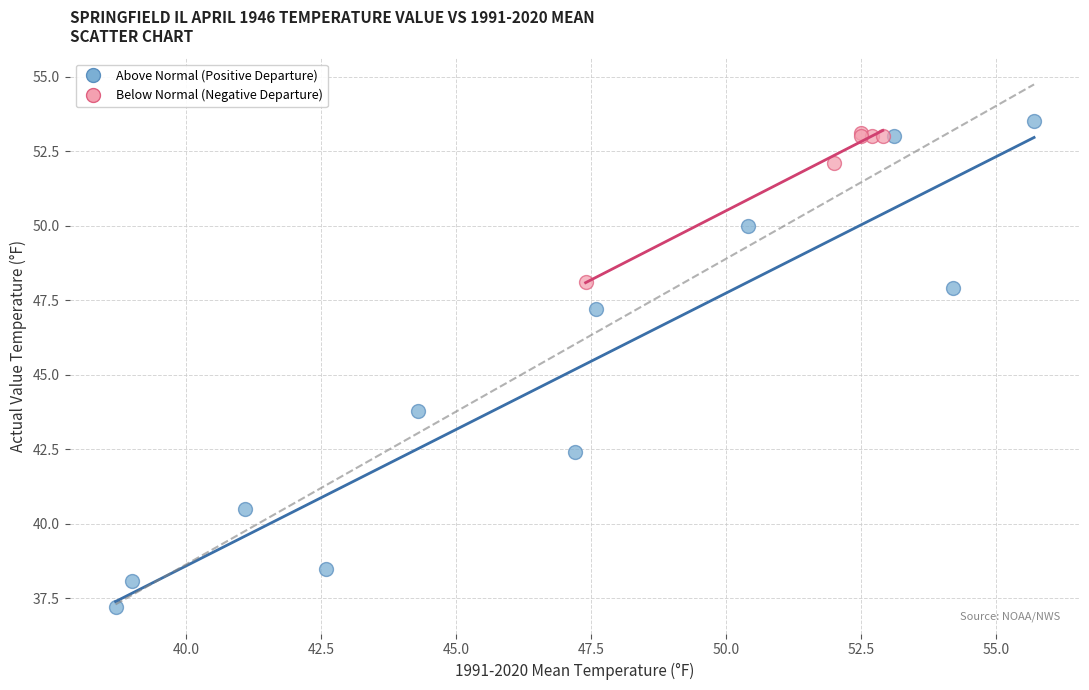

Which series contains the lowest Y value?

Above Normal (Positive Departure)